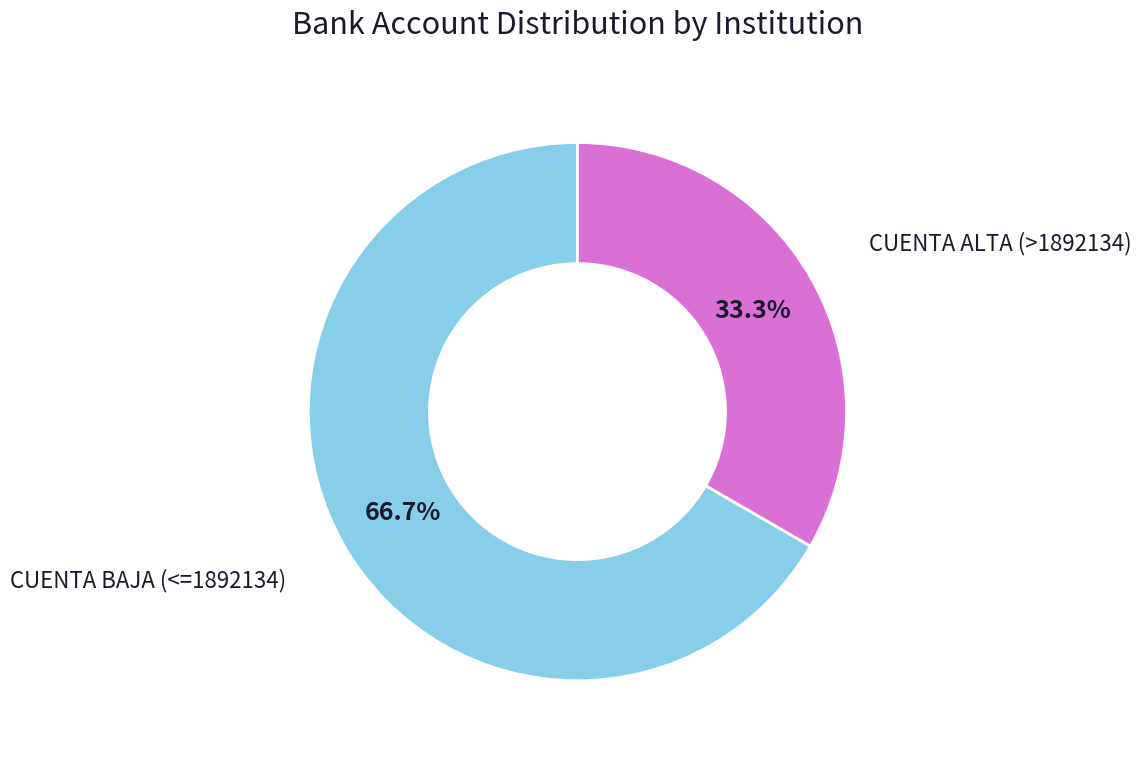

Is there a majority slice in this chart?

Yes